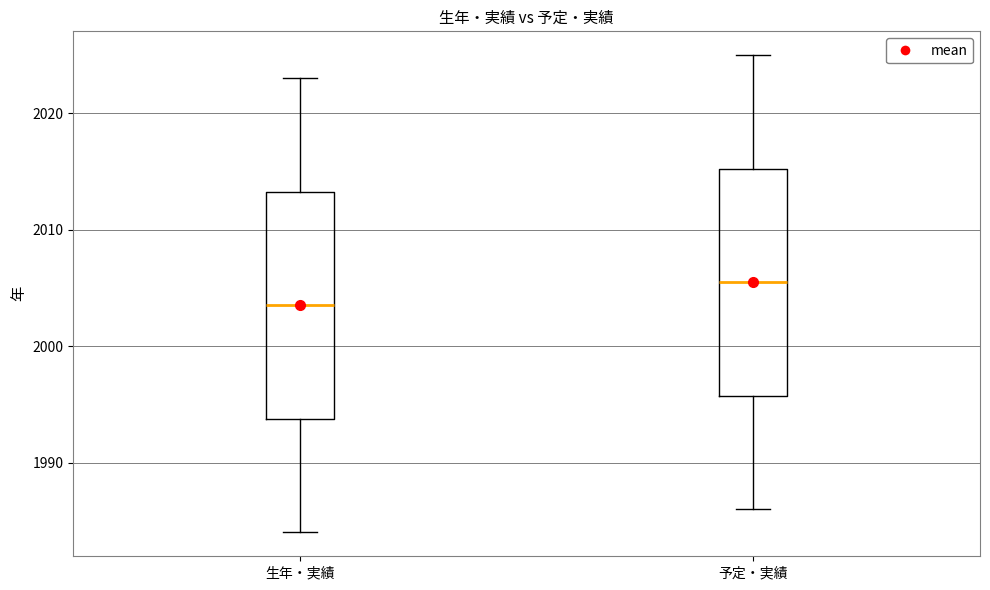

Which box has the highest median line?

予定・実績